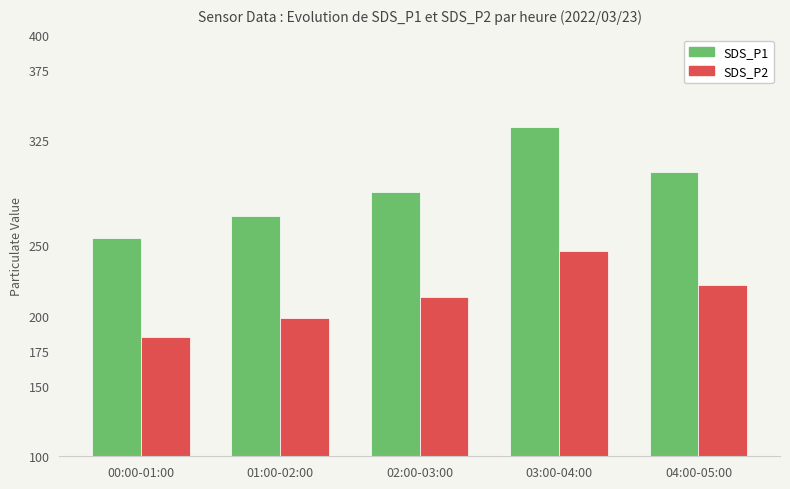

At which category is the sum across all series the highest?

03:00-04:00